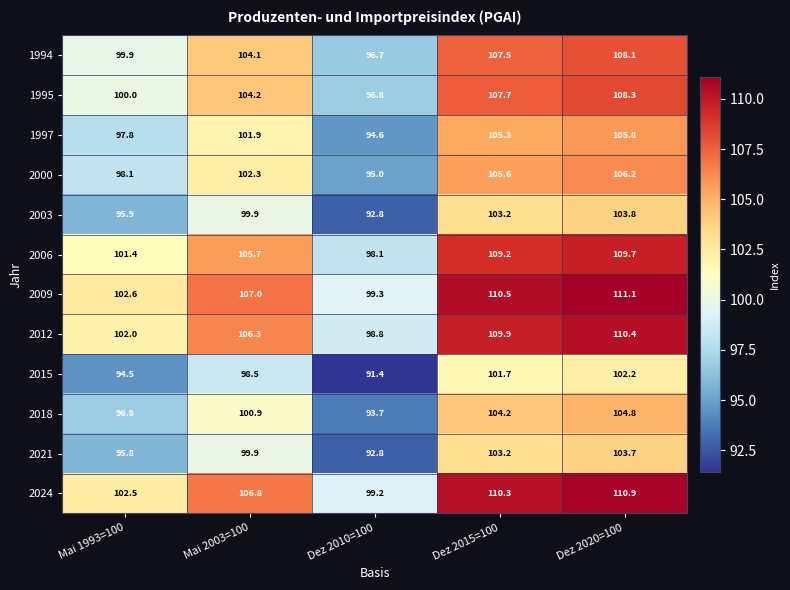

The 1995 series shows 54.4 at Dez 2020=100. True or false?

False